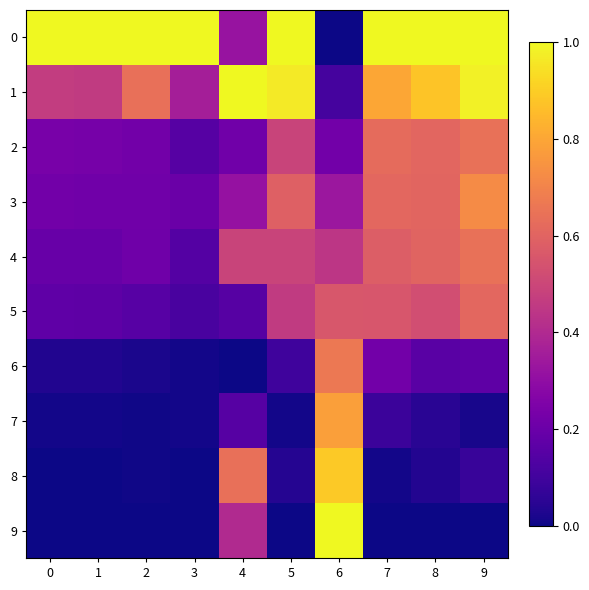

Reading left to right, transcribe all the data shown in this chart.

0: 0=1.0	1=1.0	2=1.0	3=1.0	4=0.3	5=1.0	6=0.0	7=1.0	8=1.0	9=1.0
1: 0=0.5	1=0.5	2=0.6	3=0.4	4=1.0	5=1.0	6=0.1	7=0.8	8=0.9	9=1.0
2: 0=0.2	1=0.2	2=0.2	3=0.2	4=0.2	5=0.5	6=0.2	7=0.6	8=0.6	9=0.6
3: 0=0.2	1=0.2	2=0.2	3=0.2	4=0.3	5=0.6	6=0.3	7=0.6	8=0.6	9=0.7
4: 0=0.2	1=0.2	2=0.2	3=0.1	4=0.5	5=0.5	6=0.4	7=0.6	8=0.6	9=0.6
5: 0=0.2	1=0.2	2=0.2	3=0.1	4=0.2	5=0.5	6=0.6	7=0.6	8=0.5	9=0.6
6: 0=0.0	1=0.0	2=0.0	3=0.0	4=0.0	5=0.1	6=0.7	7=0.2	8=0.2	9=0.2
7: 0=0.0	1=0.0	2=0.0	3=0.0	4=0.1	5=0.0	6=0.8	7=0.1	8=0.0	9=0.0
8: 0=0.0	1=0.0	2=0.0	3=0.0	4=0.6	5=0.0	6=0.9	7=0.0	8=0.0	9=0.1
9: 0=0.0	1=0.0	2=0.0	3=0.0	4=0.4	5=0.0	6=1.0	7=0.0	8=0.0	9=0.0